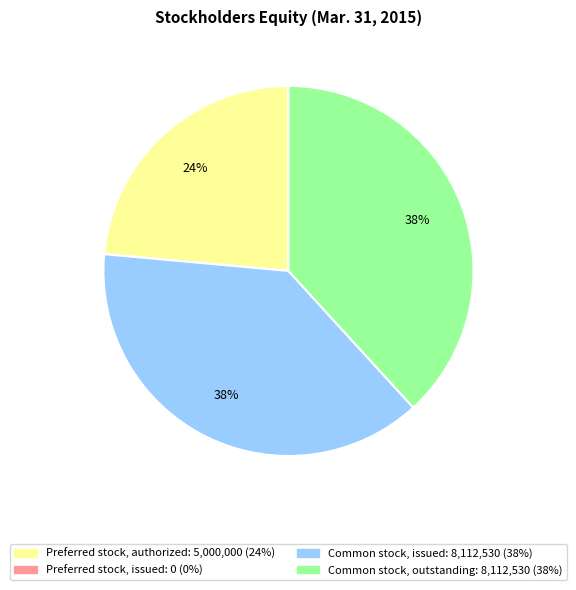

What percentage is the Common stock, outstanding slice, to the nearest percent?

38%